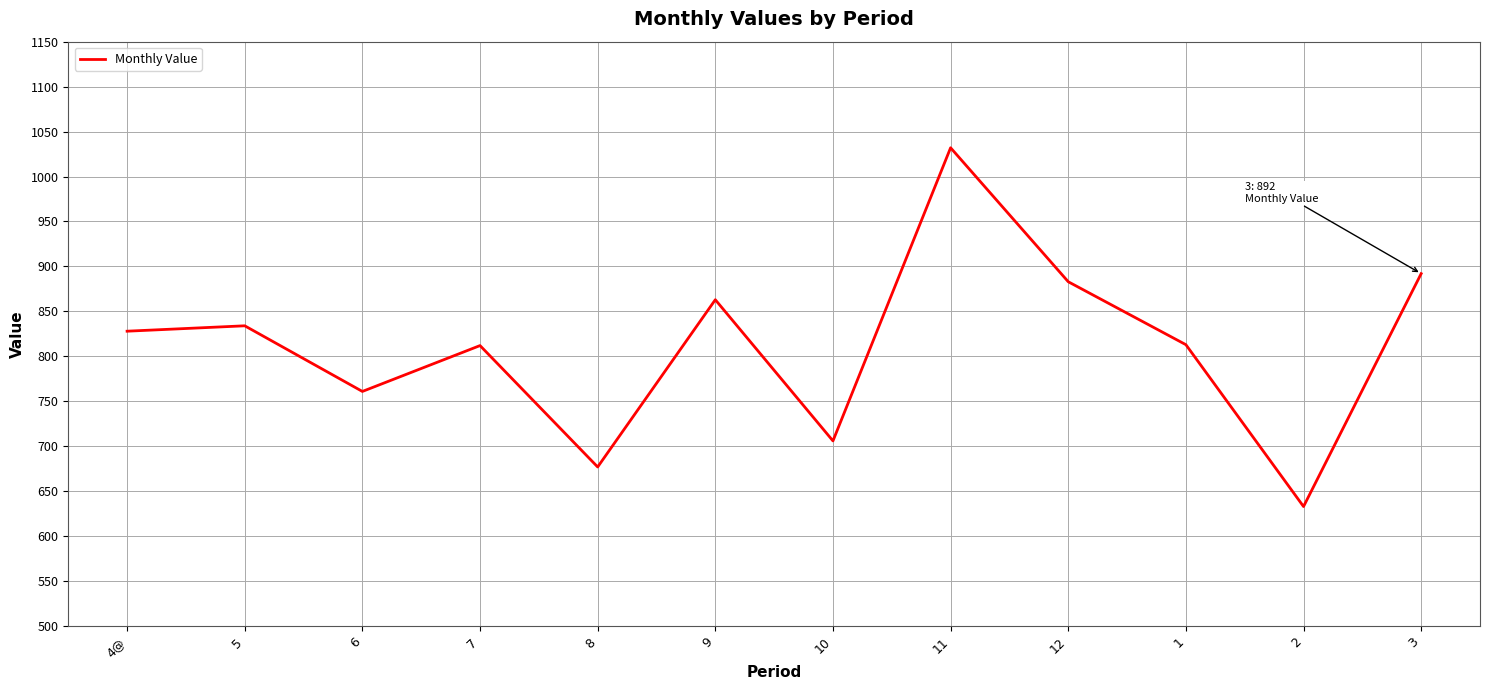

What is the sum of all values?

9734